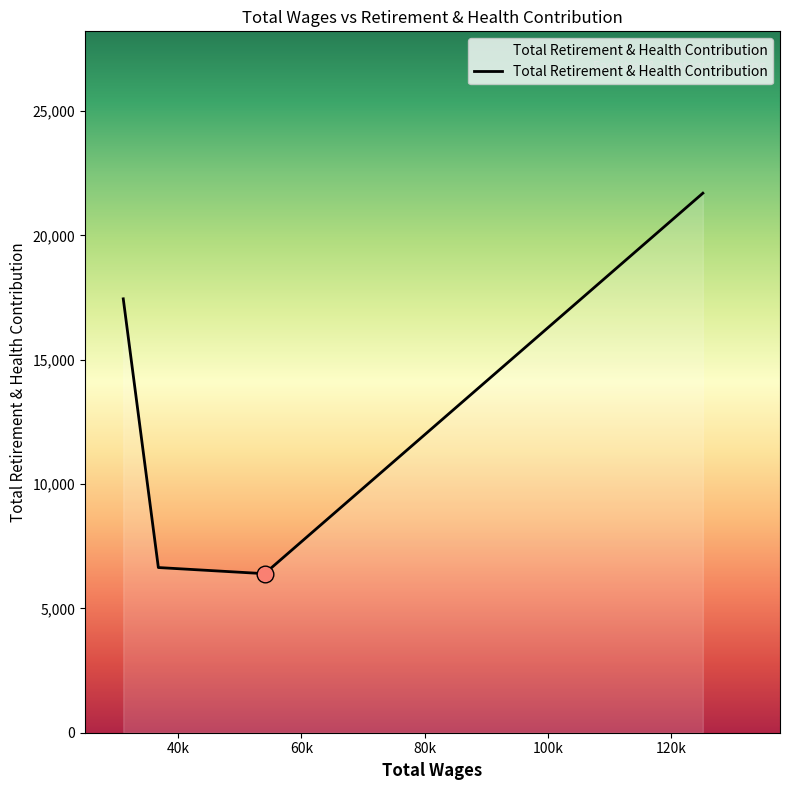

What is the greatest value displayed?

21695